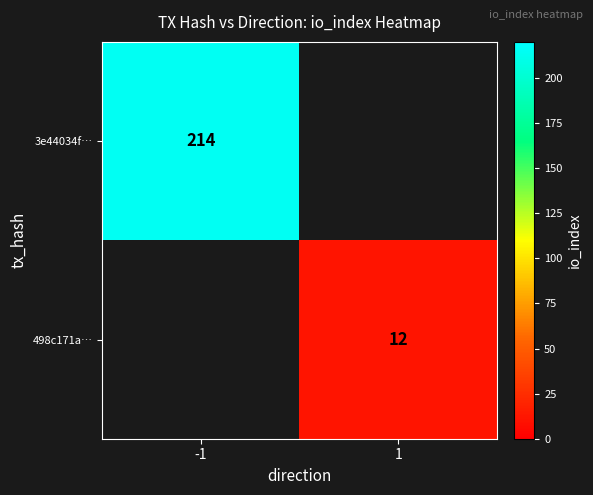

True or false: 498c171a… has a value of 4 at 1.

False